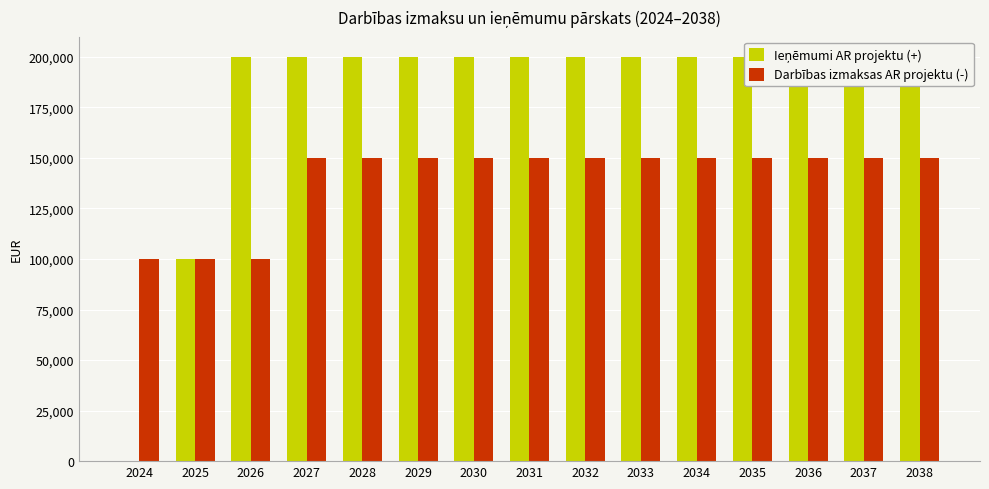

Which series has the largest total across all categories?

Ieņēmumi AR projektu (+)